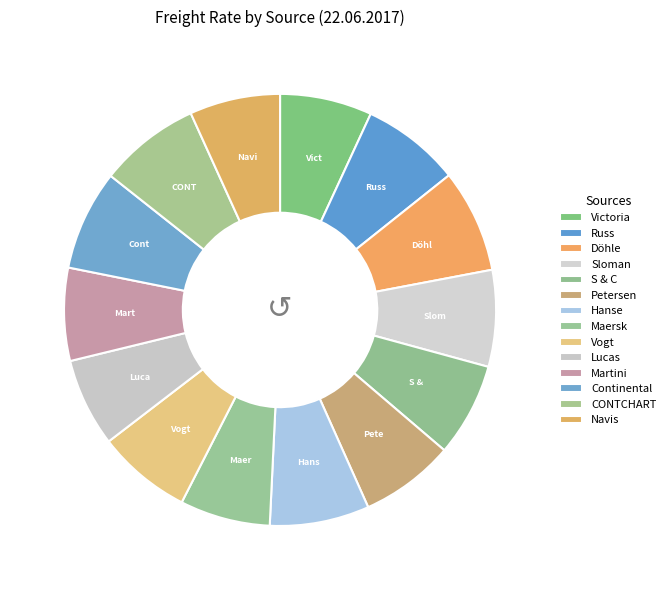

Approximately how many times larger is the value at Navis compared to Petersen?

1.0